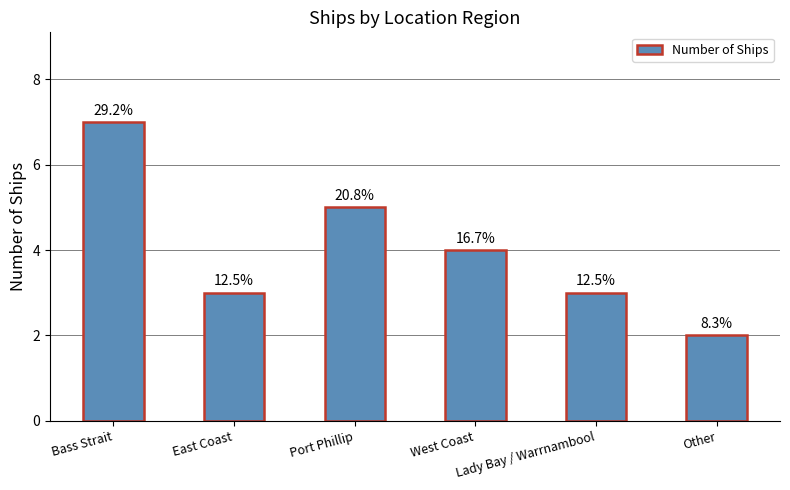

Are the bars horizontal?

No